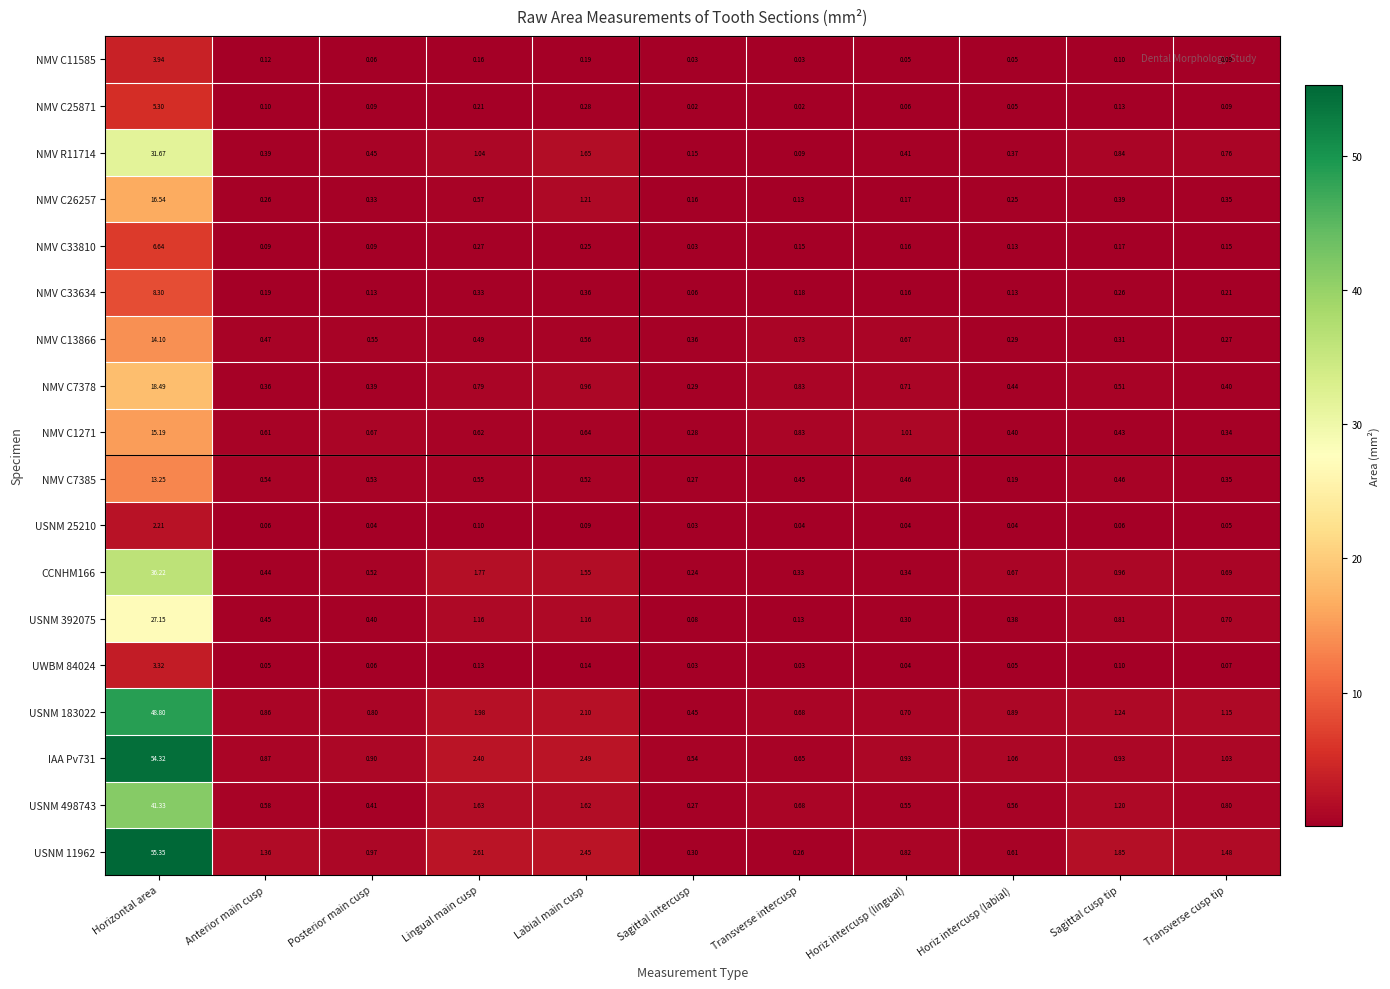

Rank the categories by CCNHM166 value from highest to lowest.

Horizontal area, Lingual main cusp, Labial main cusp, Sagittal cusp tip, Transverse cusp tip, Horiz intercusp (labial), Posterior main cusp, Anterior main cusp, Horiz intercusp (lingual), Transverse intercusp, Sagittal intercusp